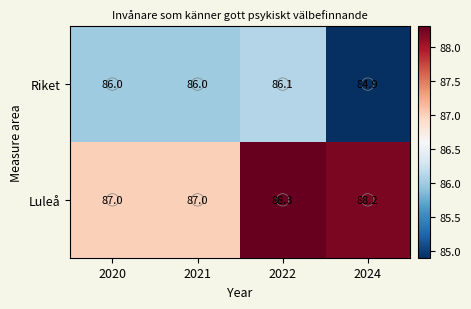

Which series has the largest range (max minus min)?

Luleå